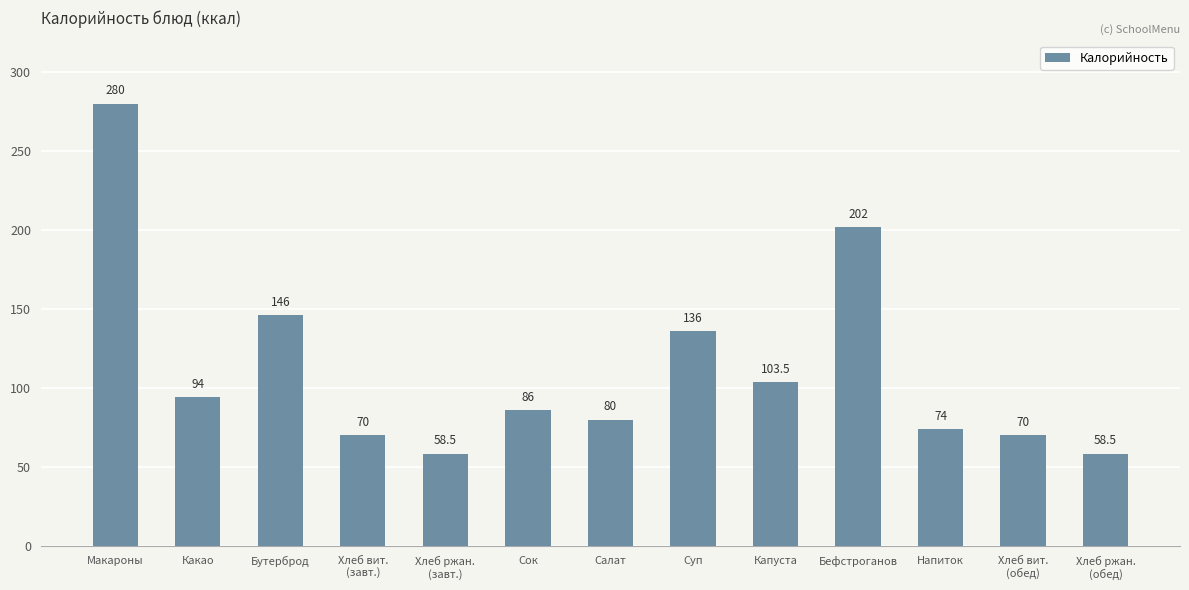

What is the label of the 6th bar from the left?

Сок